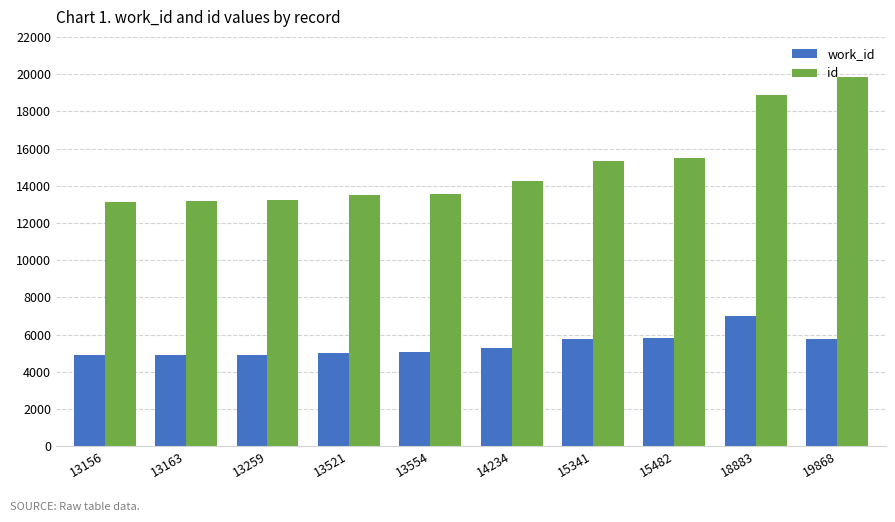

Does the chart contain any negative values?

No